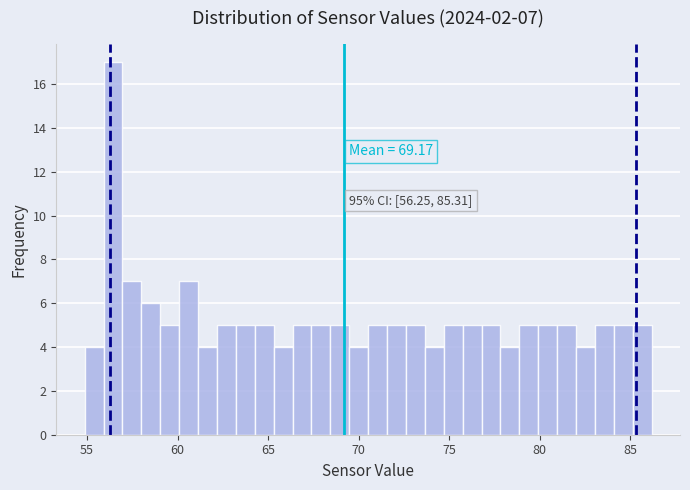

Read against the x-axis, roughly where is the centre of the tallest bar?

56.5